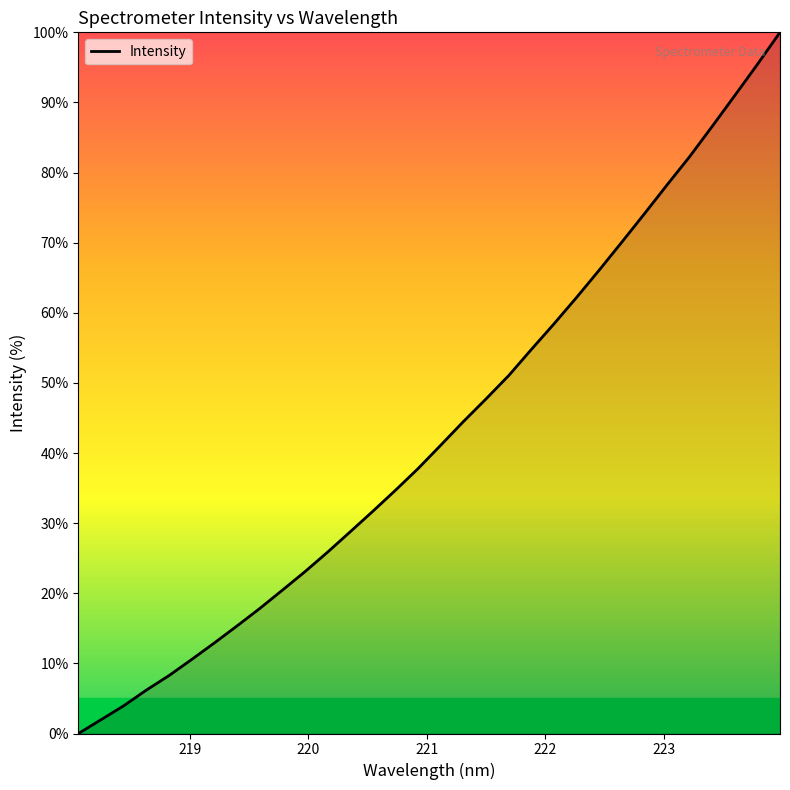

True or false: there are more than 2 points higher than both neighbors.

False